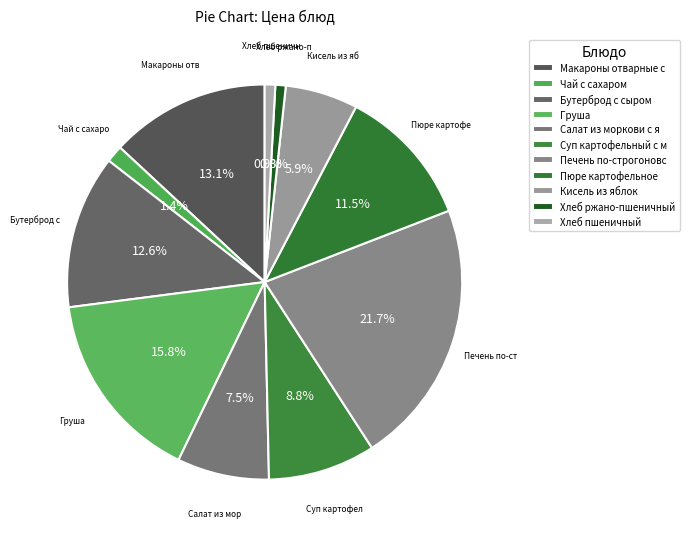

What percentage is the Бутерброд с сыром slice, to the nearest percent?

13%